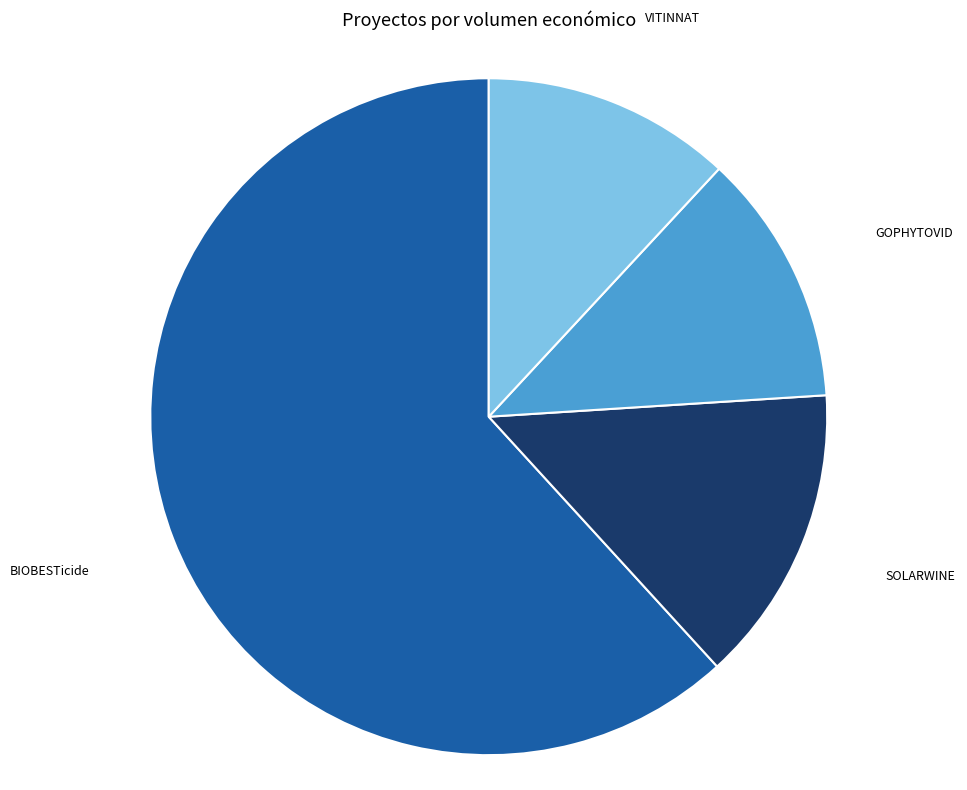

Is there any slice that represents more than half of the pie?

Yes